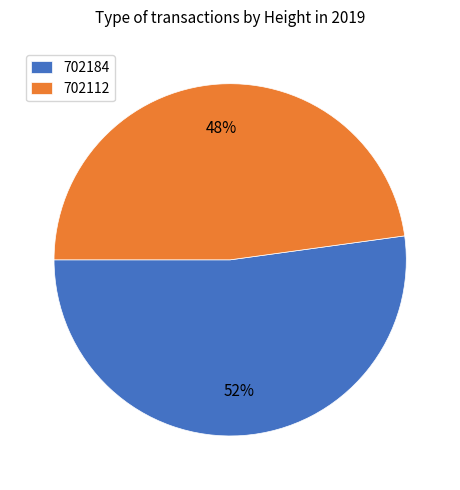

To the nearest percent, what is the combined percentage of 702112 and 702184?

100%